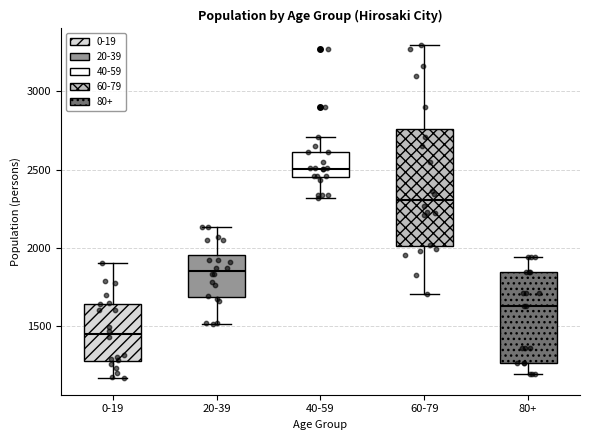

Which box is the tallest, from its lower edge to its upper edge?

60-79